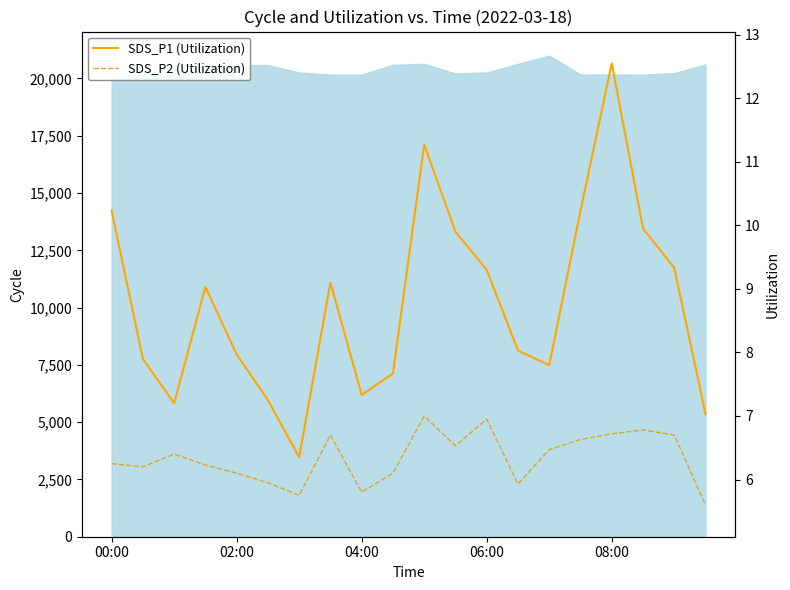

Does the chart have visible grid lines?

No